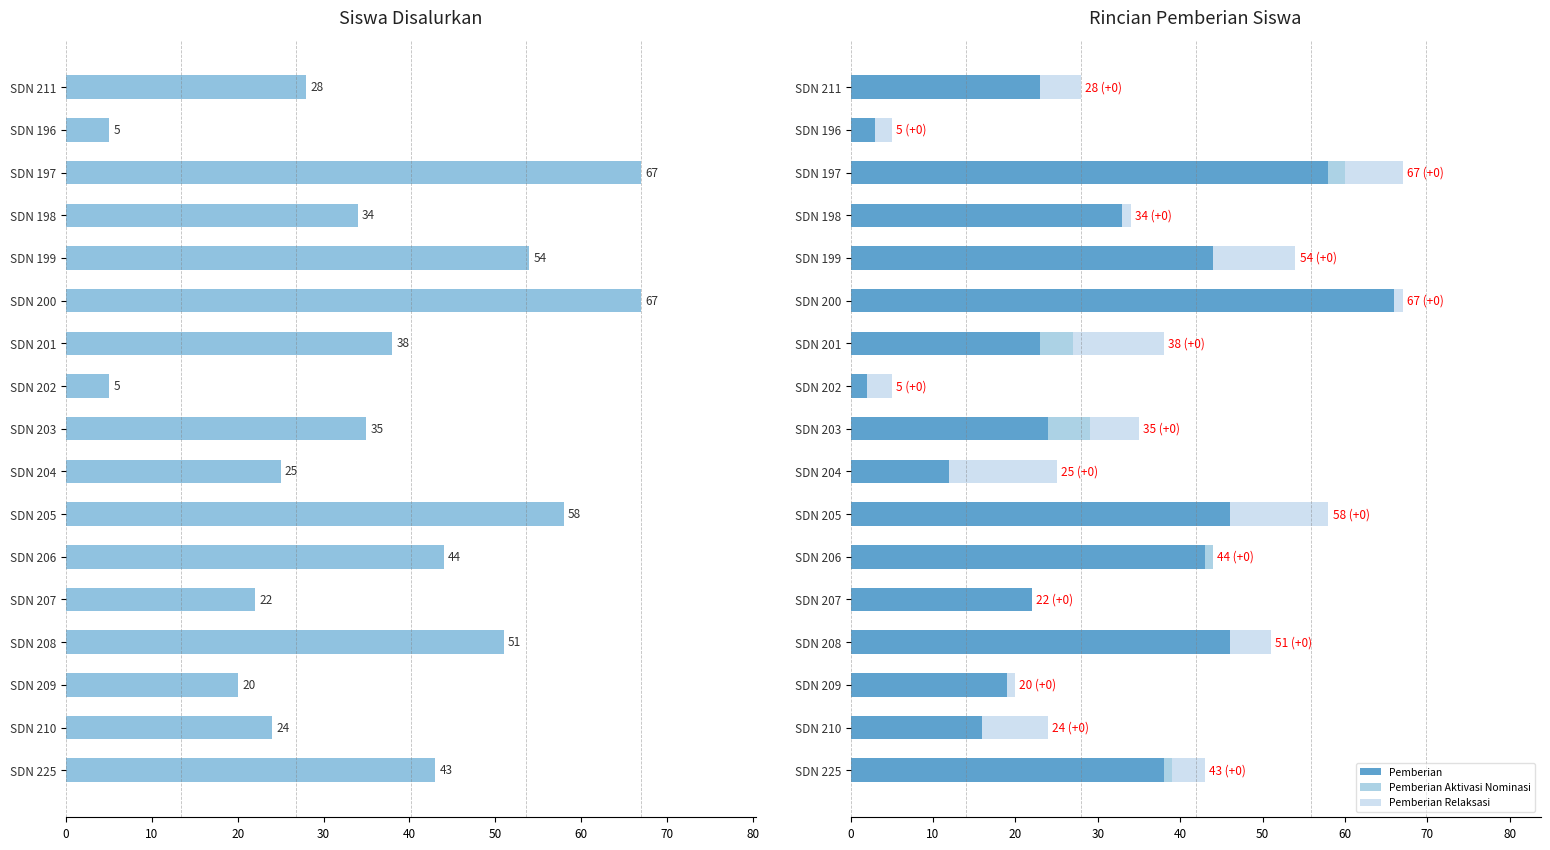

The value of Pemberian at SDN 211 is 23. True or false?

True